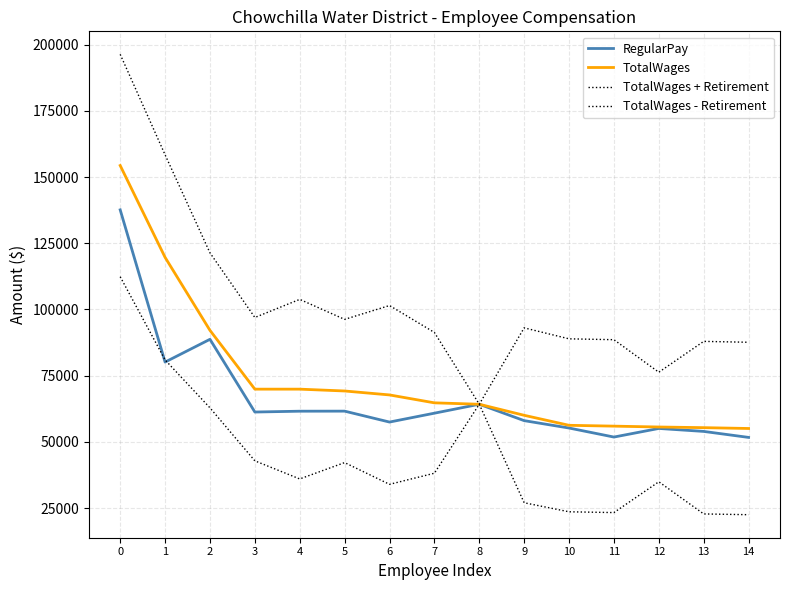

What is the difference between the maximum and minimum values in the TotalWages - Retirement series?

89858